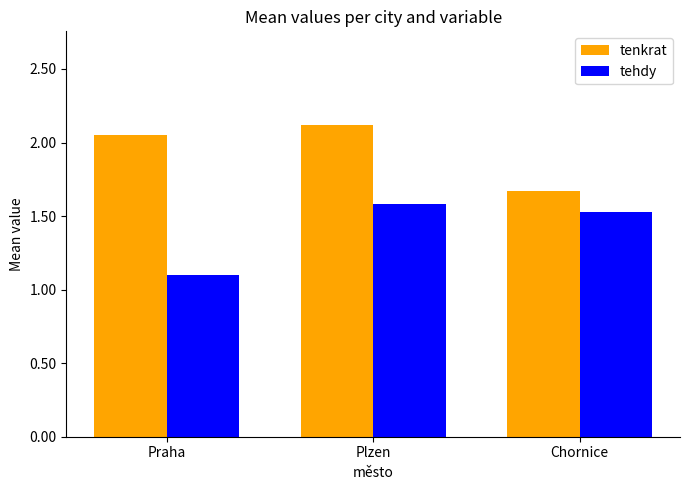

Which label corresponds to the smallest value in the chart?

Praha